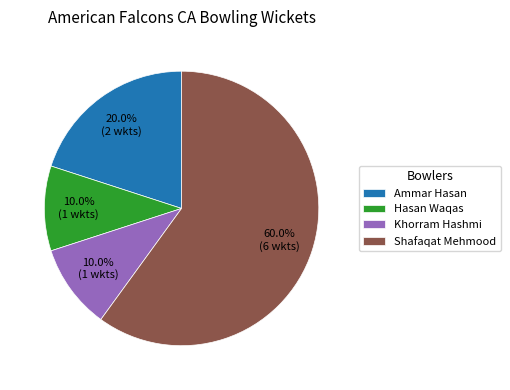

What percentage is the Ammar Hasan slice, to the nearest percent?

20%